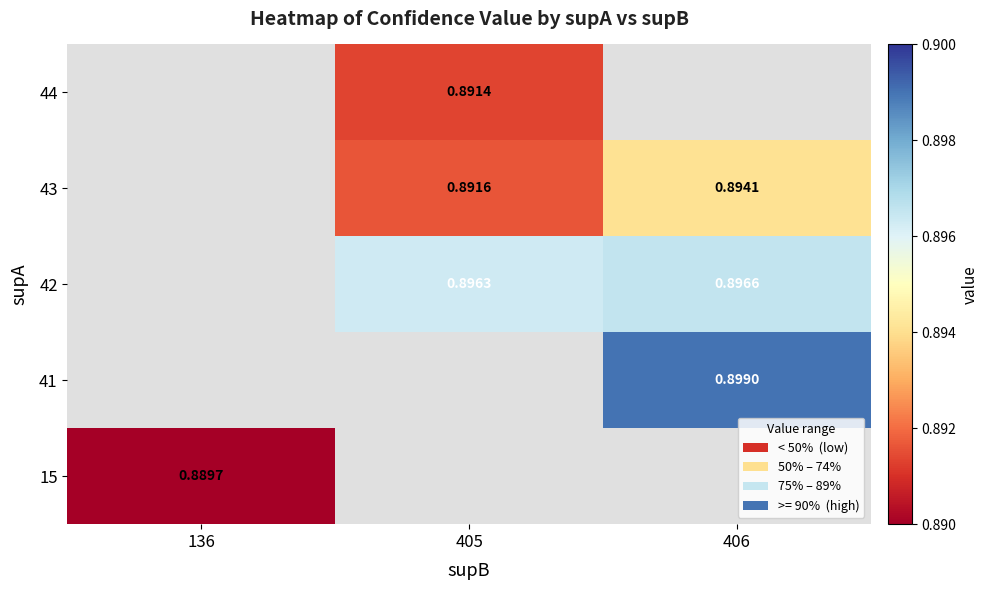

Between 136 and 405, which is larger?

405